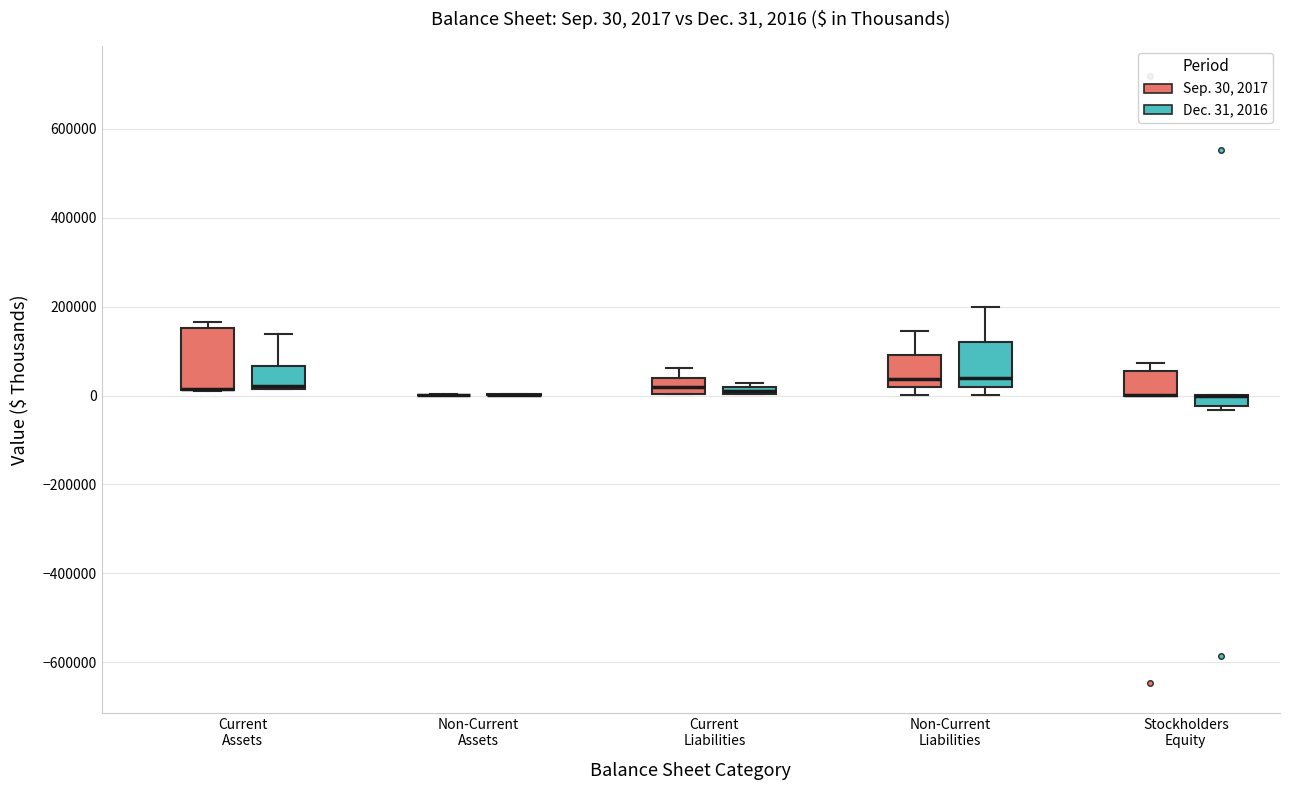

Which box is the tallest, from its lower edge to its upper edge?

Current Assets (Sep. 30, 2017)